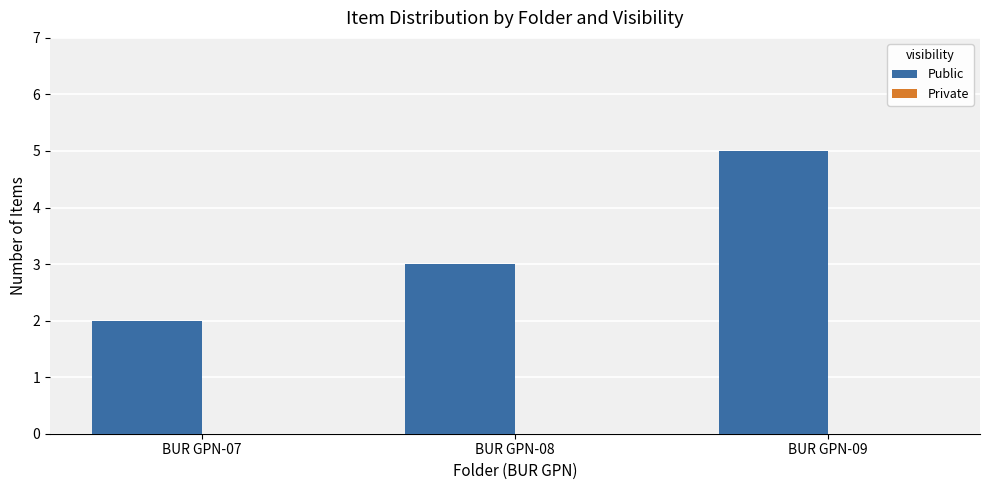

What is the difference between the maximum and minimum values?

3